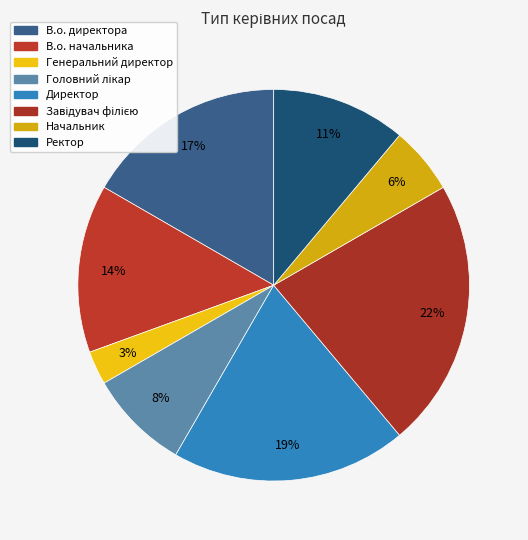

How many segments does this pie chart have?

8